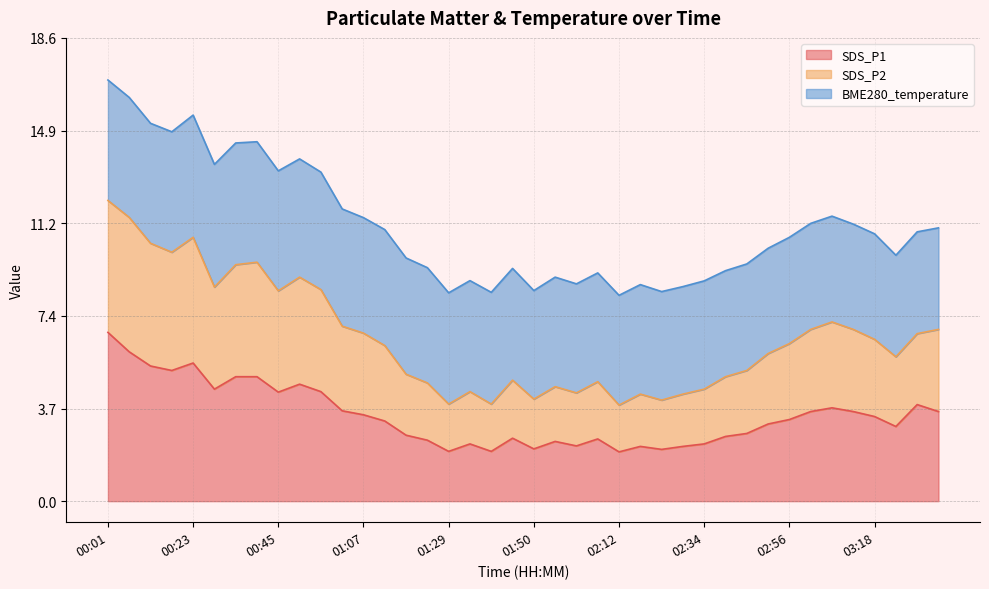

Where is the first local minimum for SDS_P1?

00:17